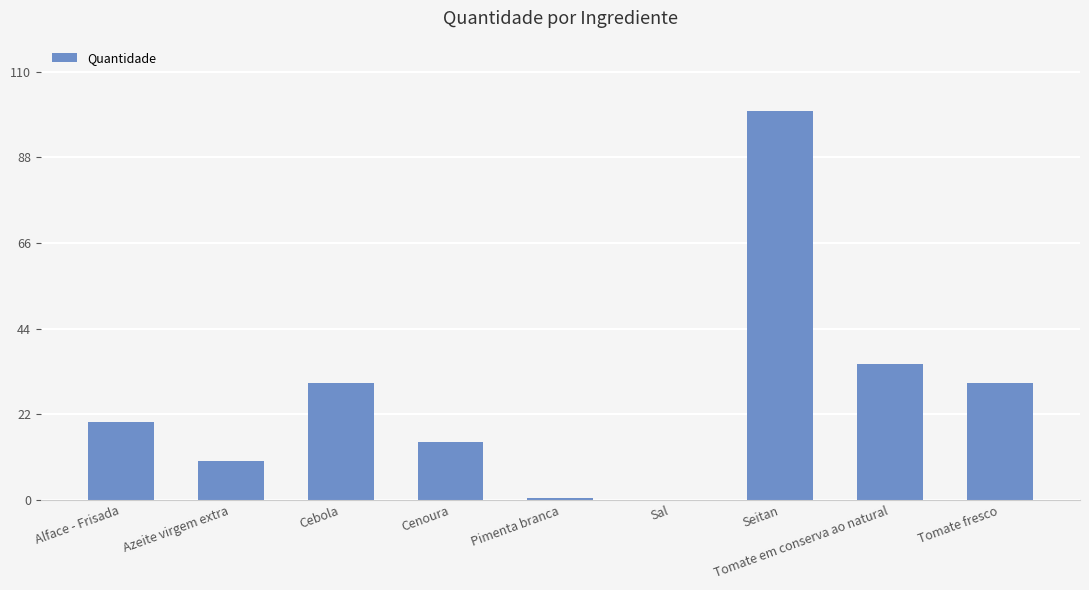

True or false: the data shows 16.3 at Azeite virgem extra.

False